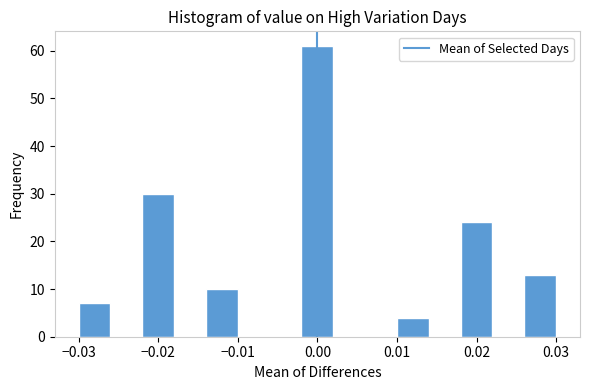

How tall is the bar that spans 0.018 to 0.022 on the x-axis? The values are not printed on the chart, so give them approximately, as read against the axis.

24